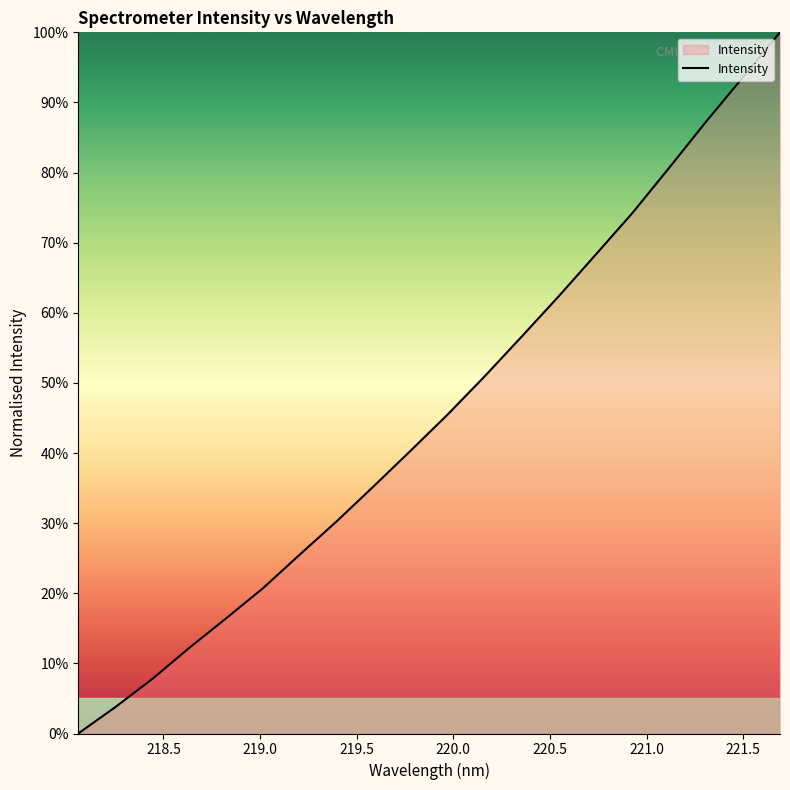

What is the maximum value shown in the chart?

100.0